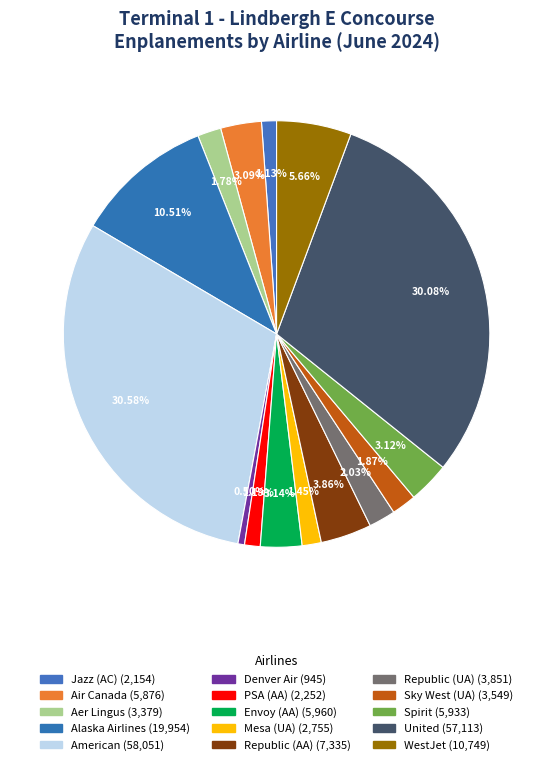

To the nearest percent, what percentage of the pie is Alaska Airlines?

11%